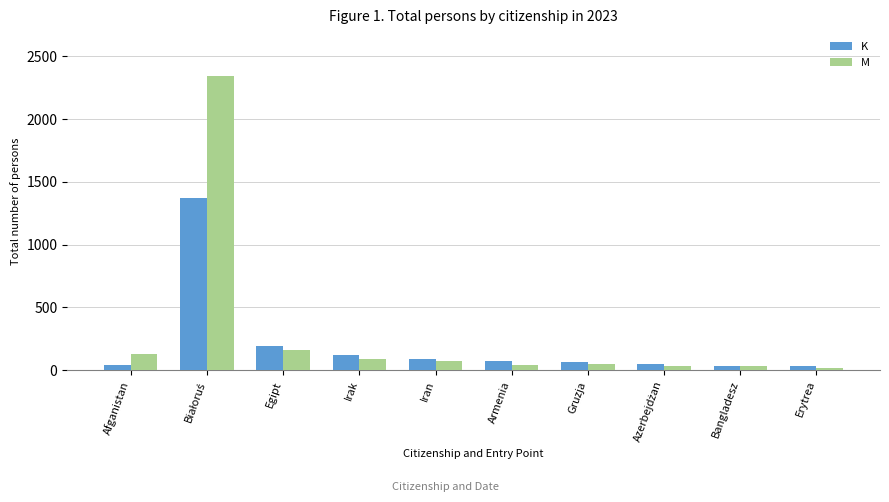

List the series in order of their overall mean, highest first.

M, K